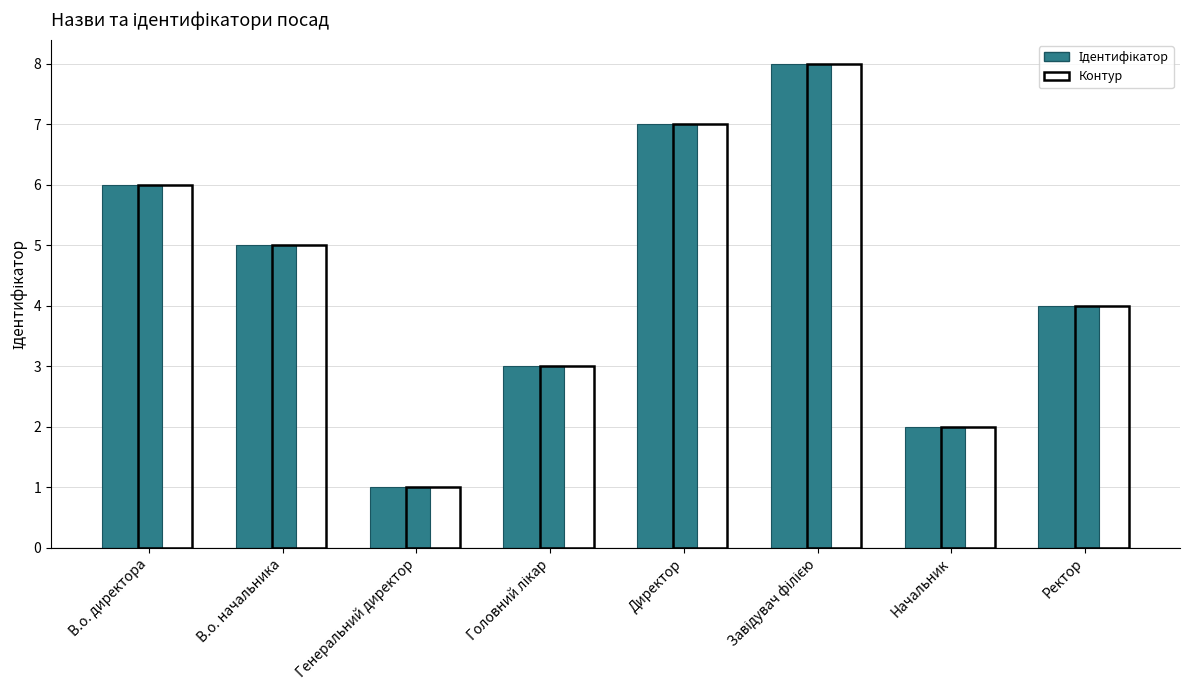

At which label is Контур closest to 4?

Ректор